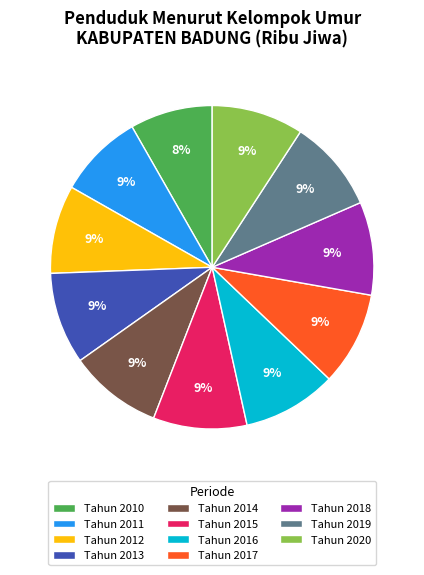

What is the ratio of the value at Tahun 2014 to the value at Tahun 2016?

1.0